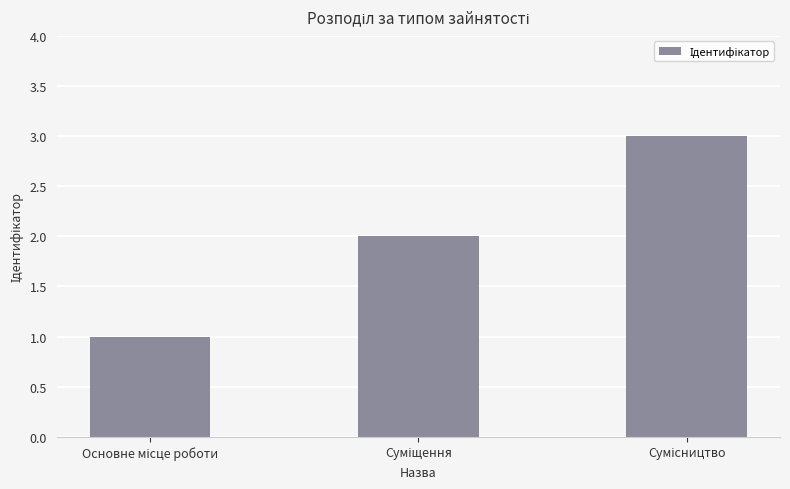

What is the maximum value shown in the chart?

3